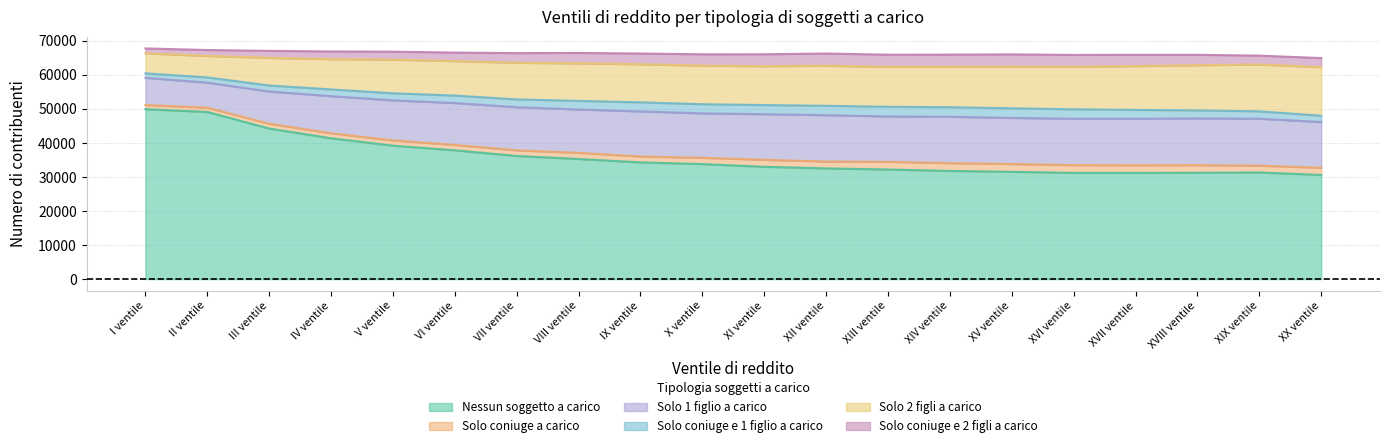

What is the highest value of the Nessun soggetto a carico series?

49936